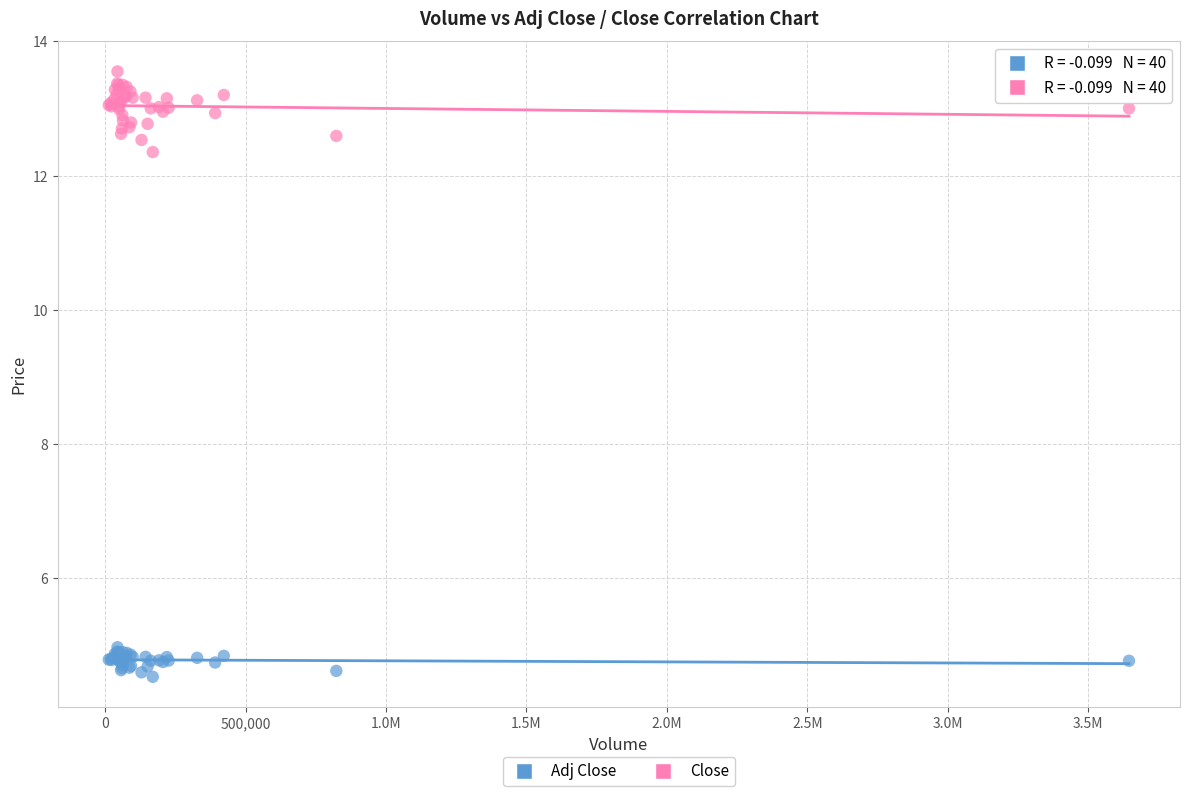

Which series reaches the maximum Y coordinate?

Close